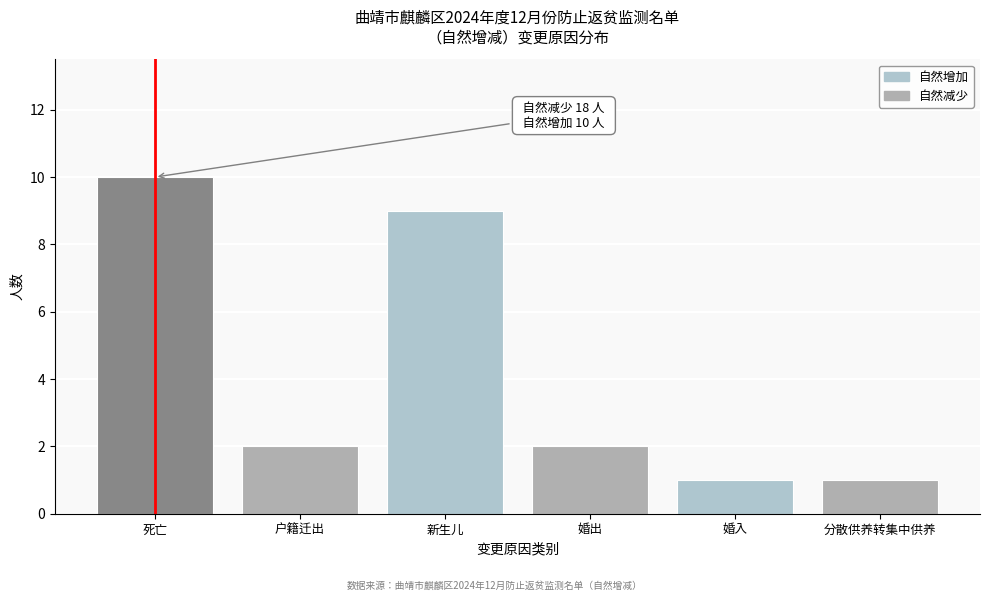

Reading left to right, list all the values displayed in this chart.

10	2	9	2	1	1